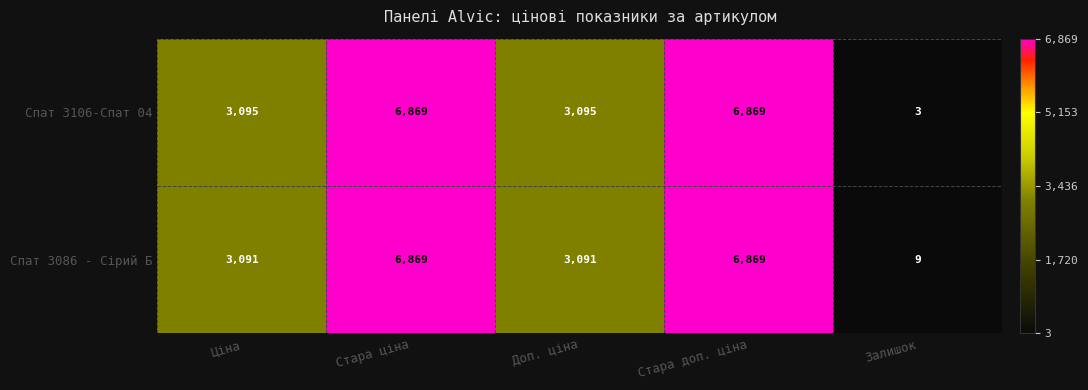

Reading right to left, list all the values displayed in this chart.

Спат 3106-Спат 04: 3	6869	3095	6869	3095
Спат 3086 - Сірий Б: 9	6869	3091	6869	3091